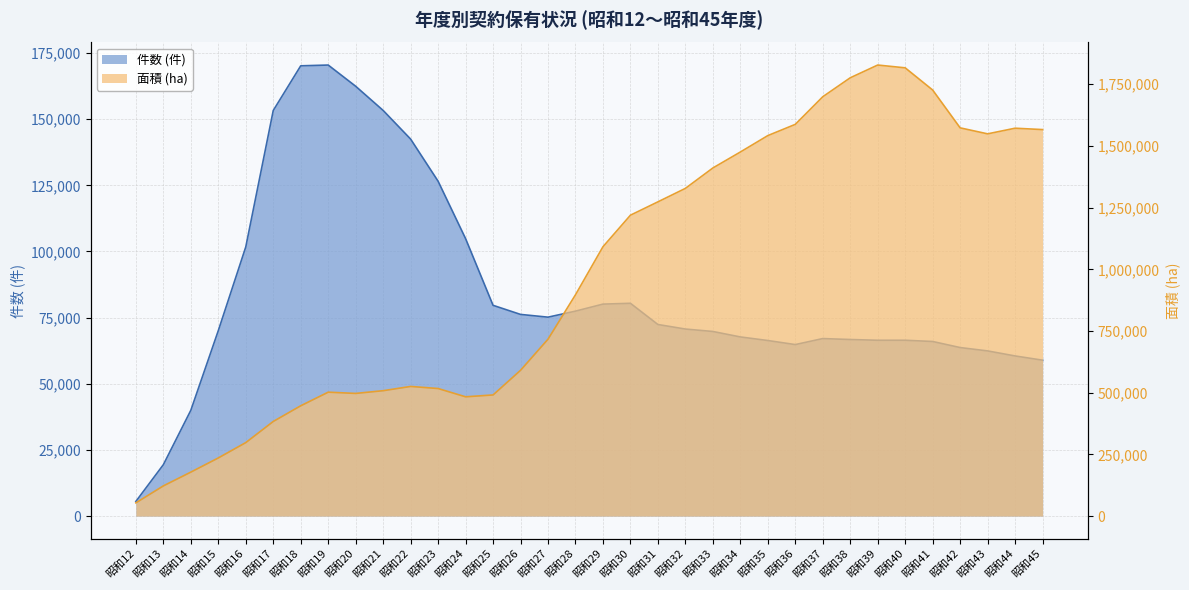

What is the value of the 面積 (ha) point at the 8th from the left?

502132